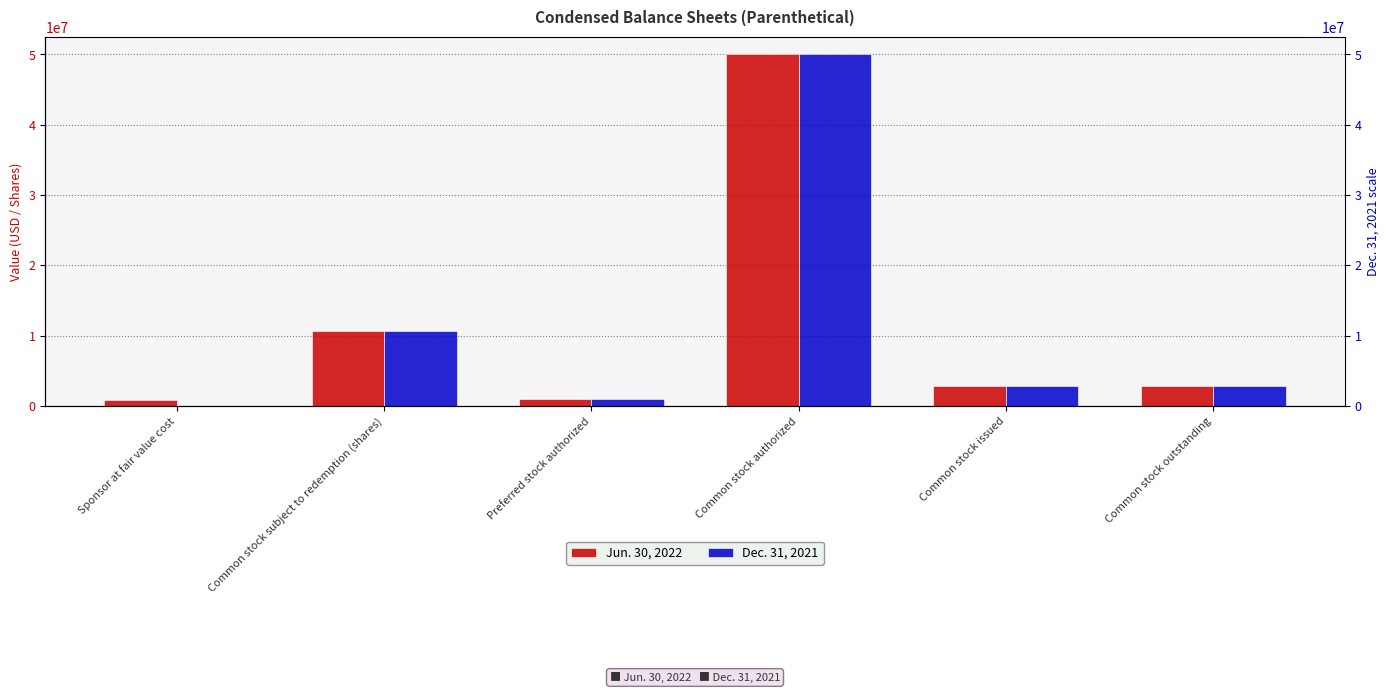

What is the value of the Dec. 31, 2021 bar at the 5th from the left?

2850000